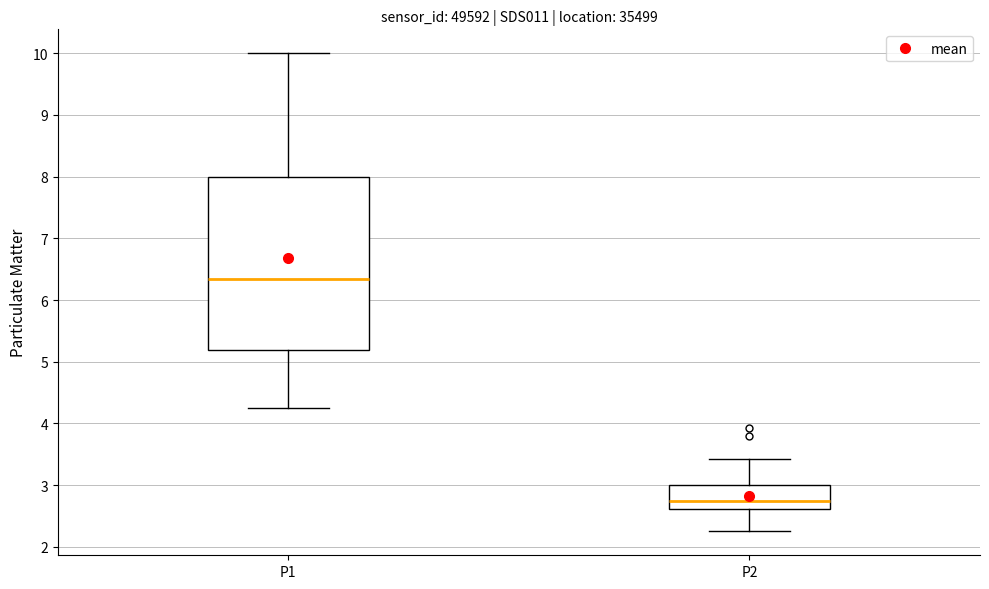

Comparing the boxes themselves (not the whiskers), which one is the tallest?

P1